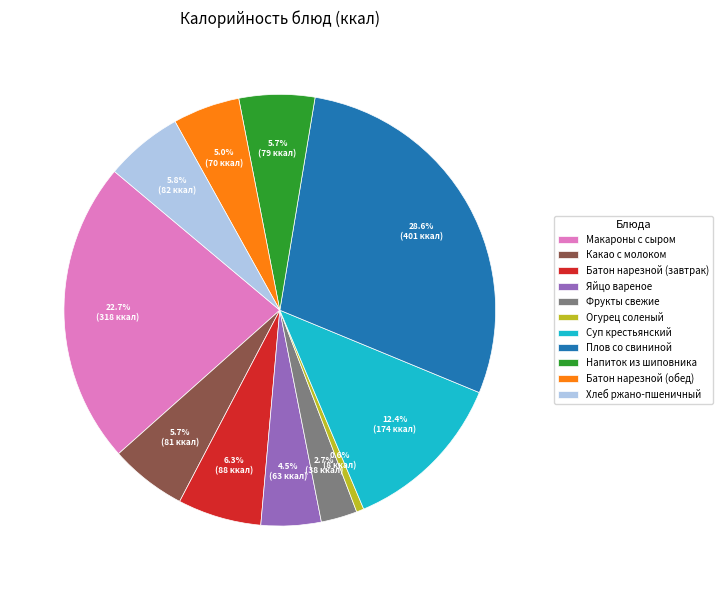

To the nearest percent, what is the combined percentage of Хлеб ржано-пшеничный and Плов со свининой?

34%